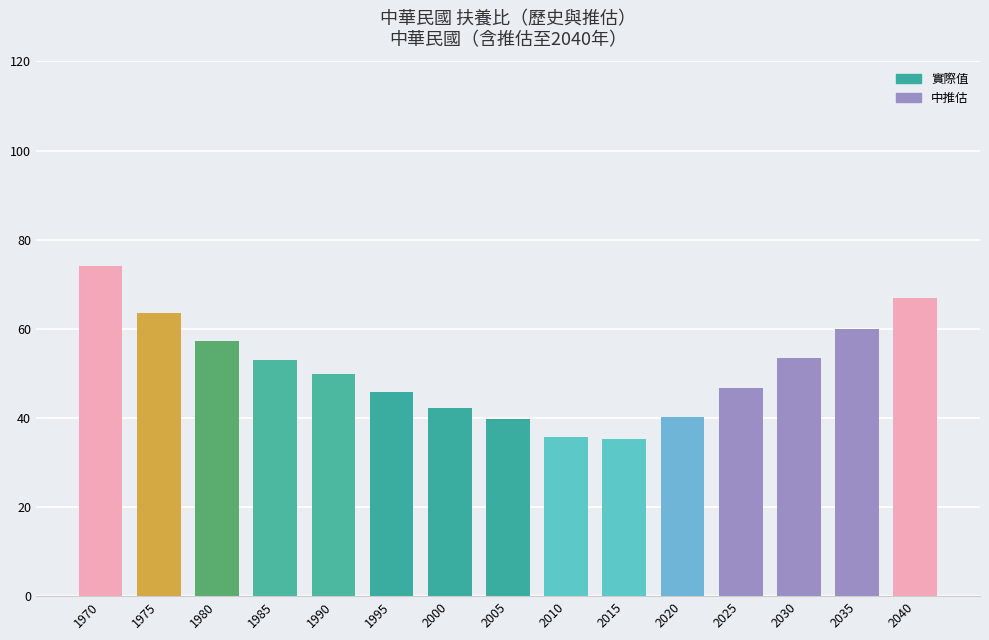

Does the chart contain stacked bars?

No